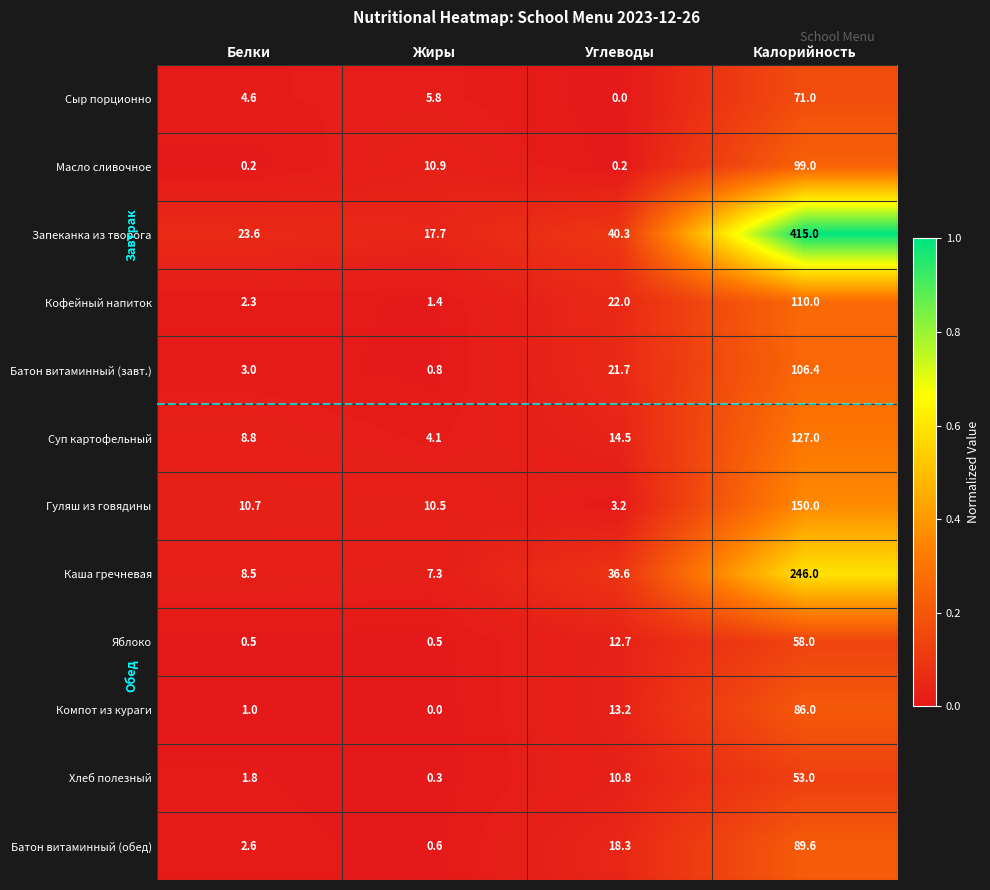

Between Белки and Жиры, which series saw the biggest shift?

Масло сливочное